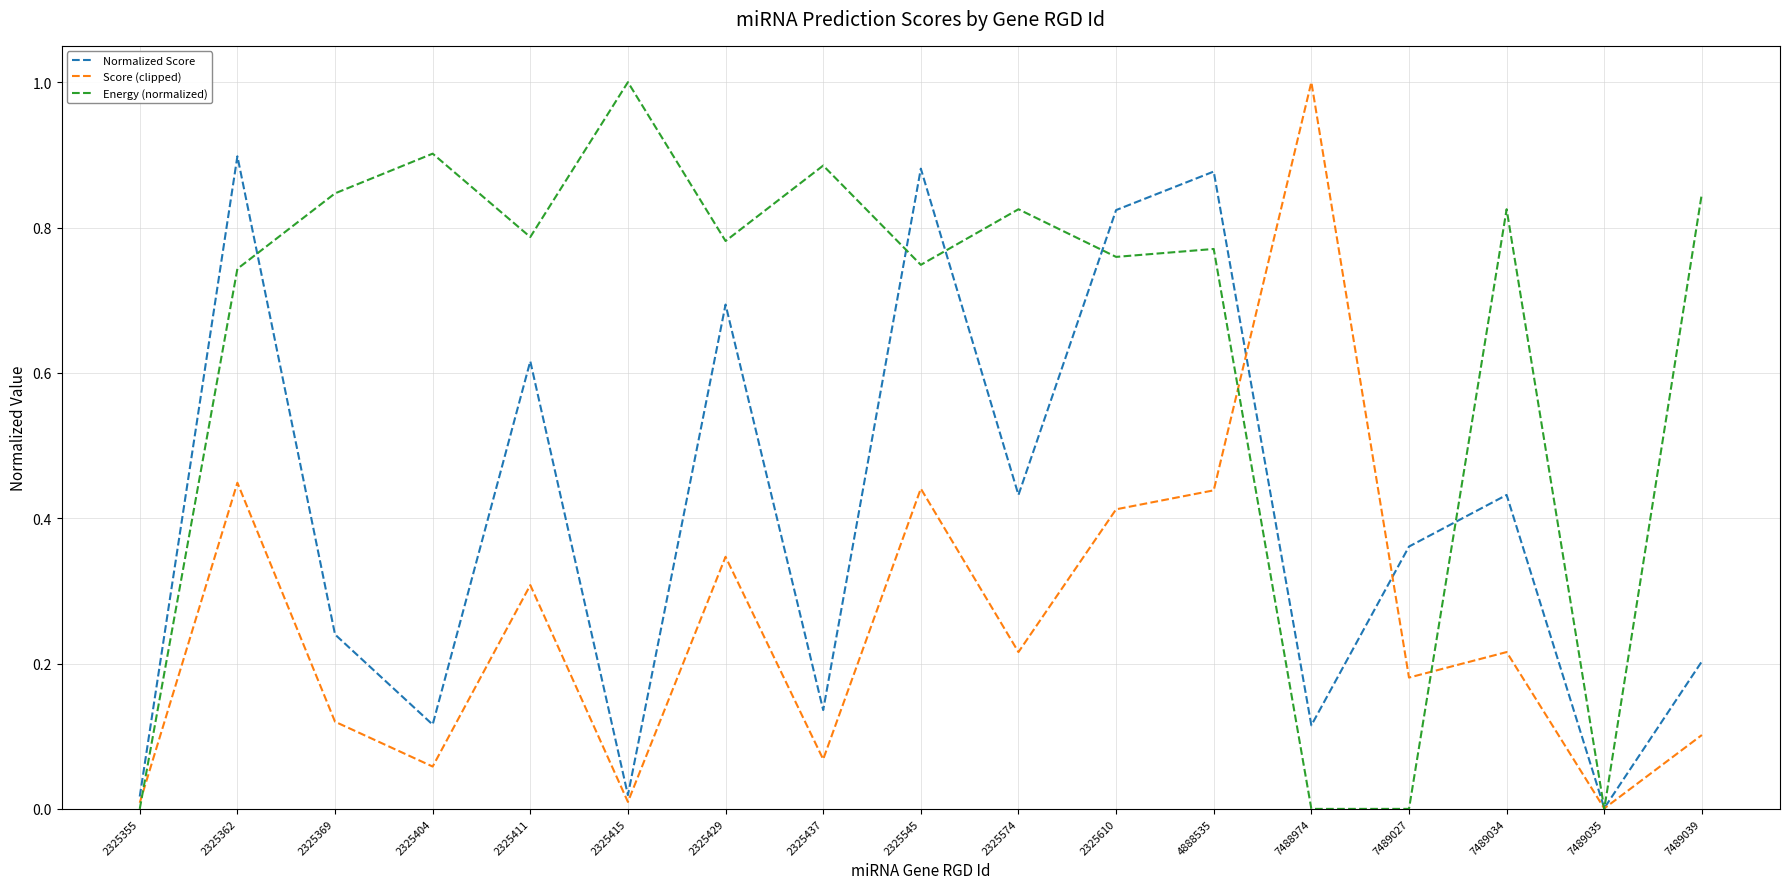

Which series changed the most between 7489034 and 7489035?

Energy (normalized)